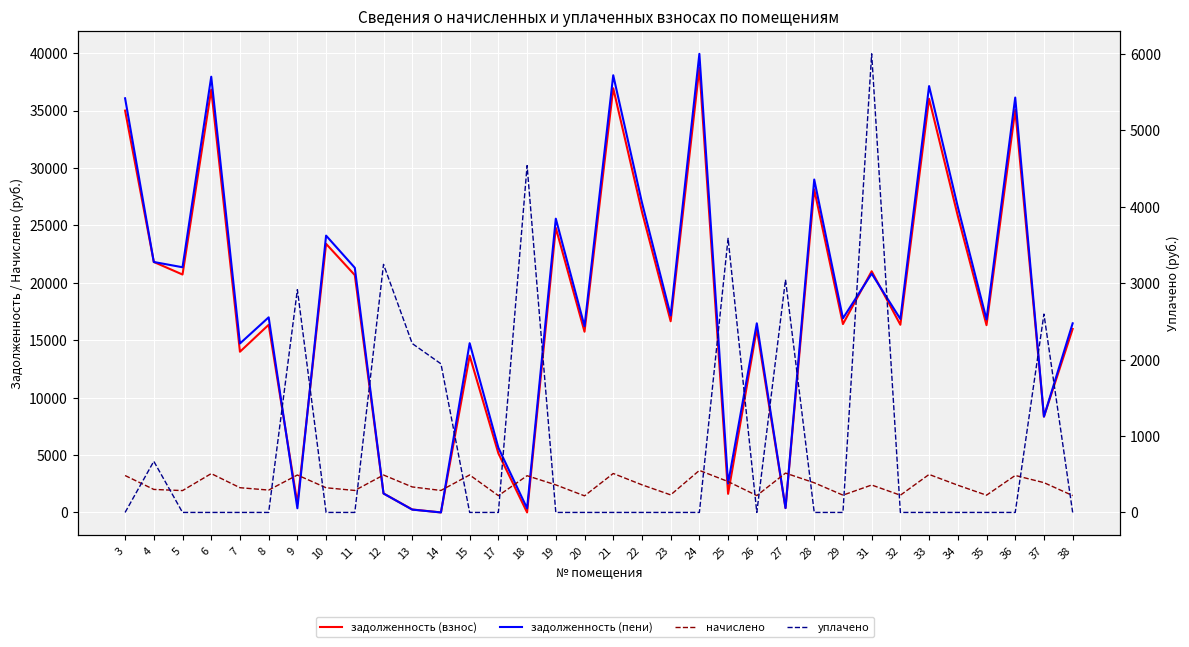

How many values in задолженность (пени) are above zero?

33